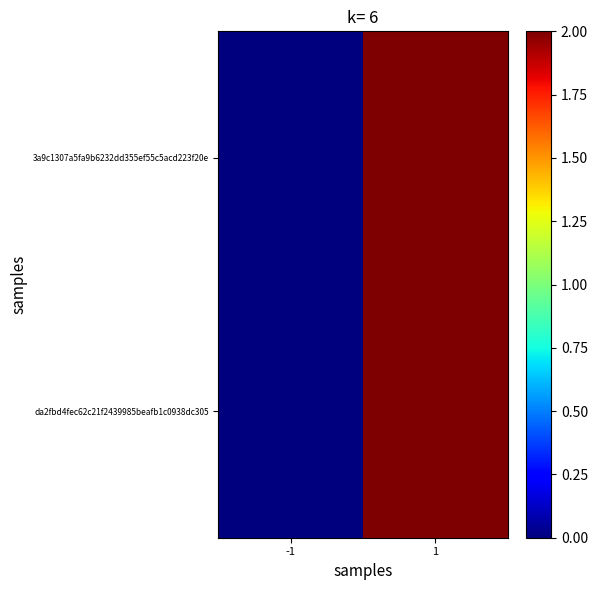

Reading left to right, extract all data points from this chart.

3a9c1307a5fa9b6232dd355ef55c5acd223f20e: -1=0	1=2
da2fbd4fec62c21f2439985beafb1c0938dc305: -1=0	1=2